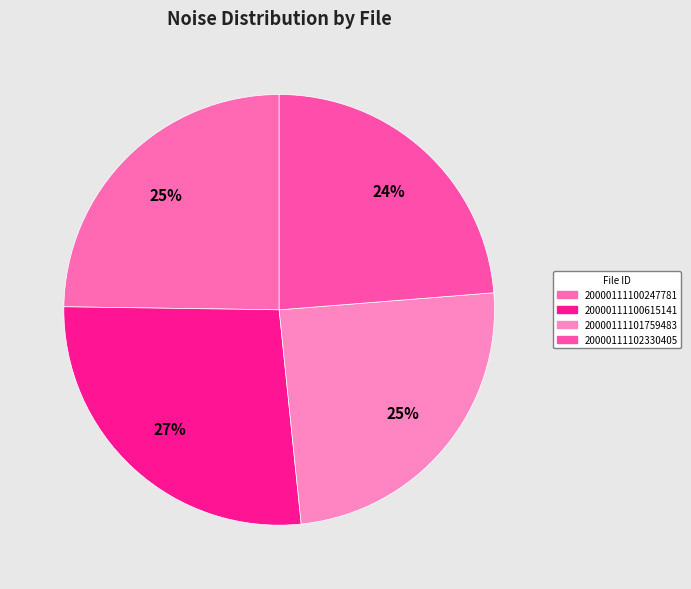

True or false: 20000111100247781 accounts for 31% of the total.

False